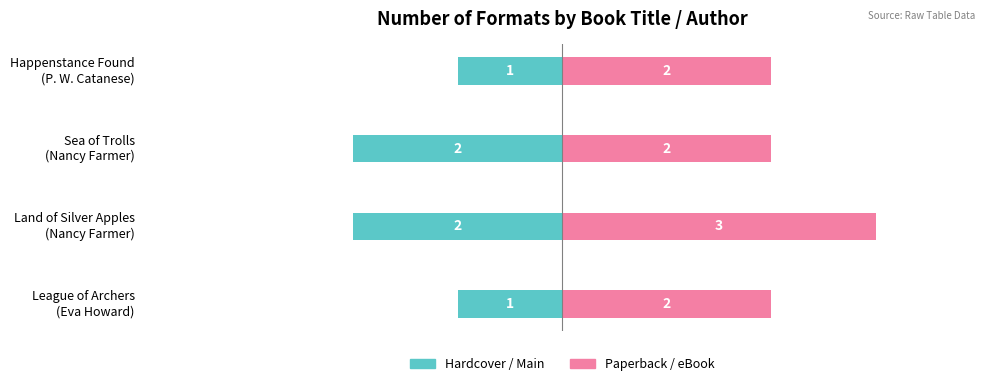

How many groups of bars are there?

4